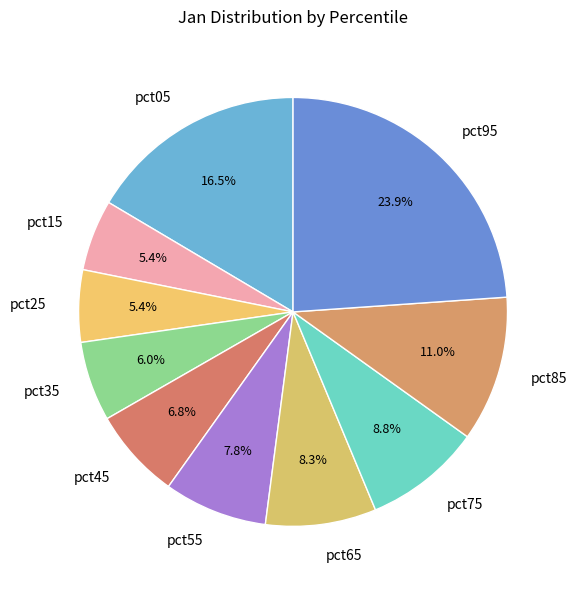

True or false: pct65 accounts for 1% of the total.

False